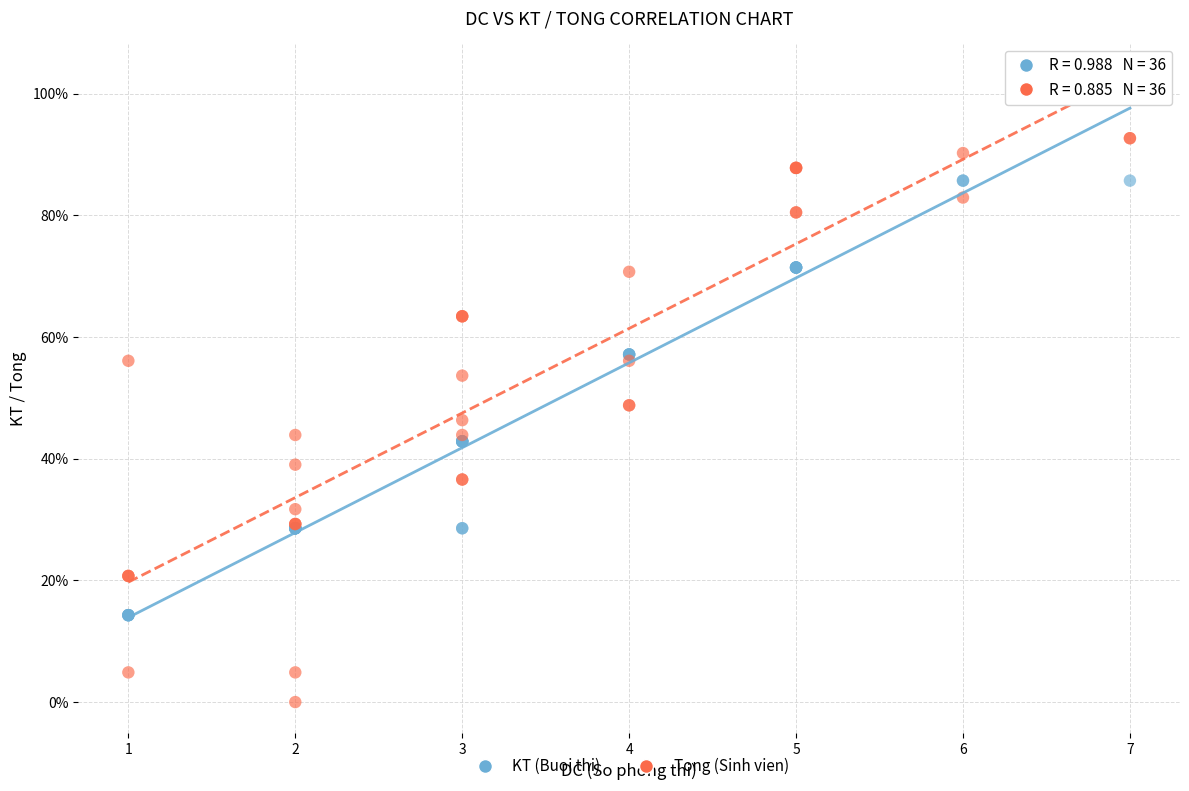

Which series reaches the minimum Y coordinate?

Tong (Sinh vien)